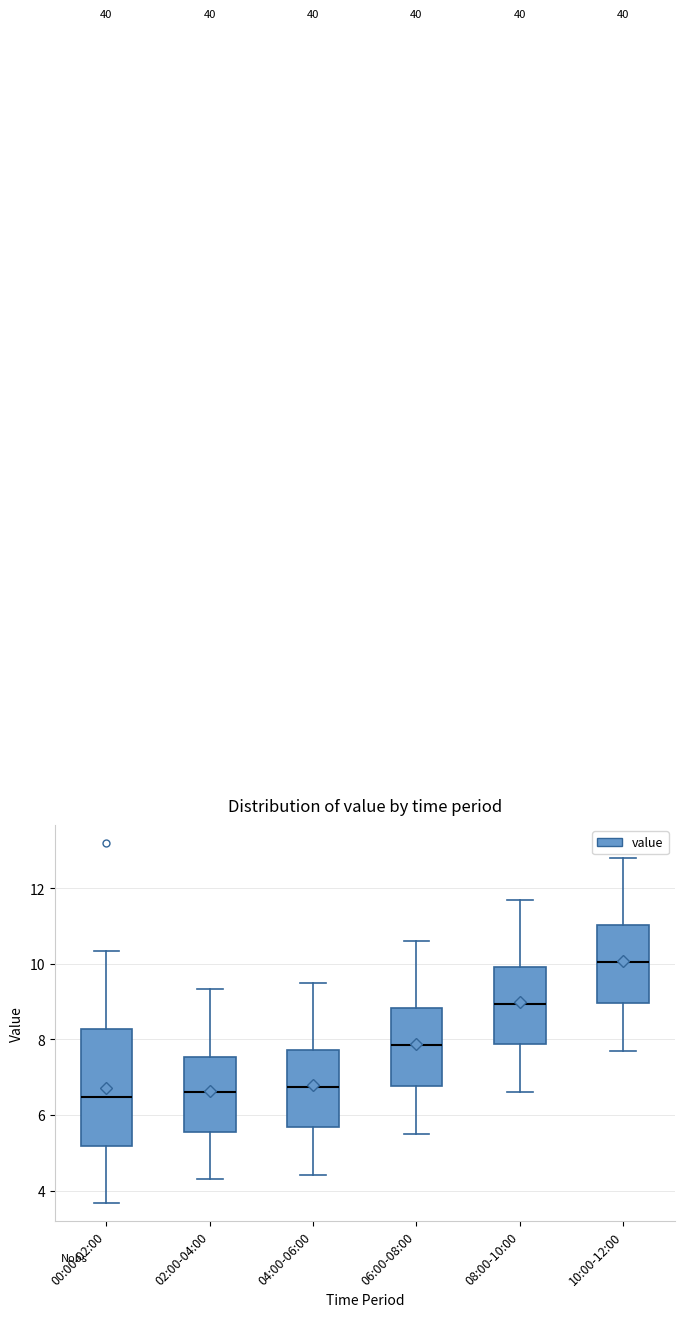

Where does the median line of the box for 06:00-08:00 sit on the y-axis? The values are not printed on the chart, so give them approximately, as read against the axis.

7.8